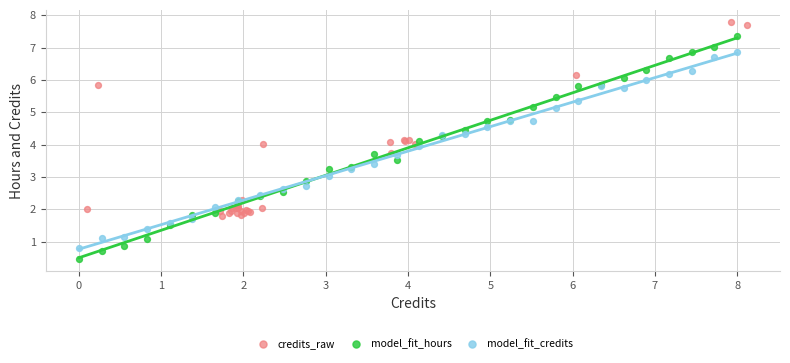

Which series reaches the maximum Y coordinate?

credits_raw